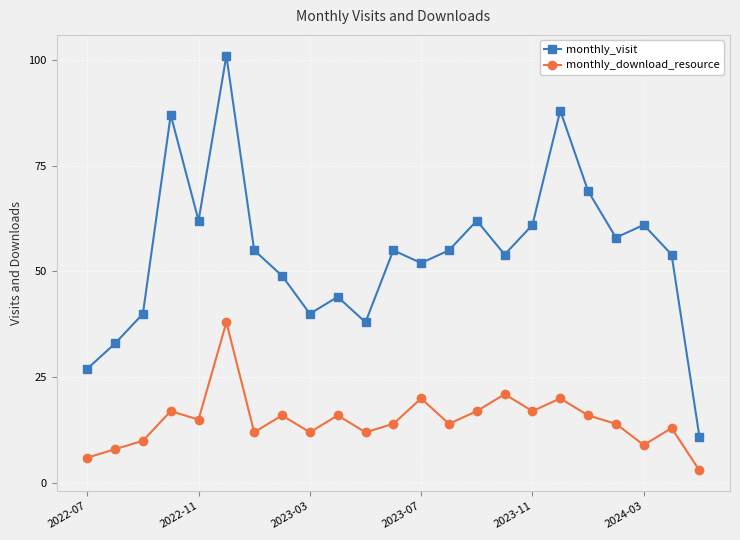

Which series has the largest total across all categories?

monthly_visit